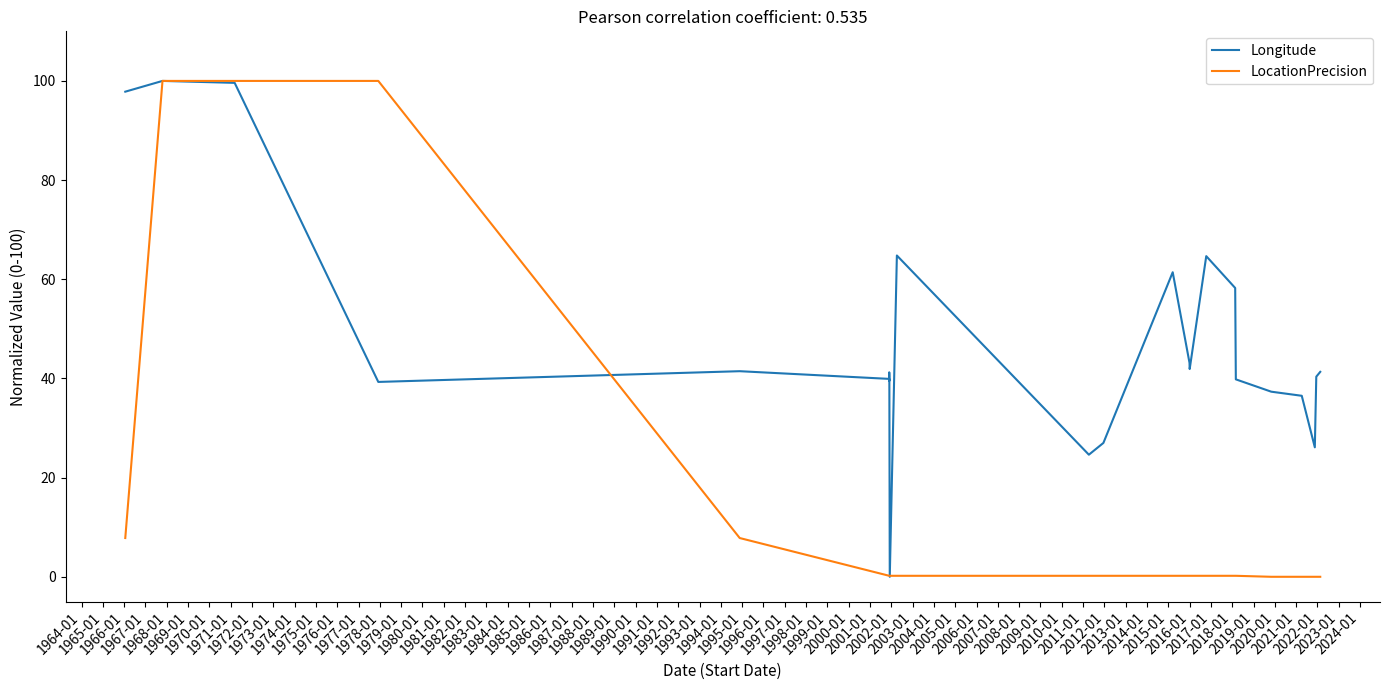

True or false: Longitude and LocationPrecision cross at least once.

True